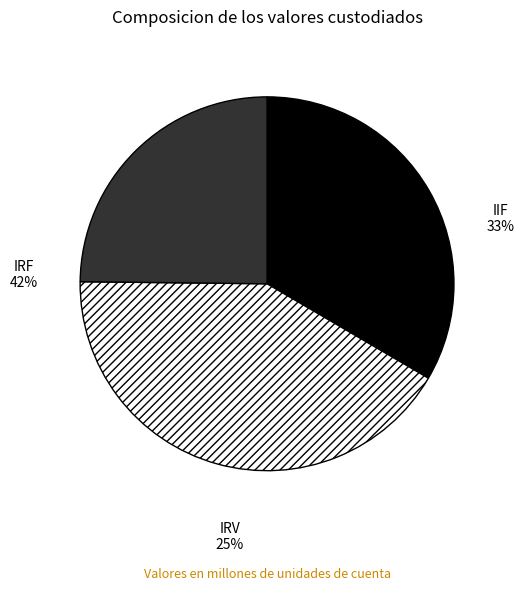

To the nearest percent, what is the average slice percentage?

33%